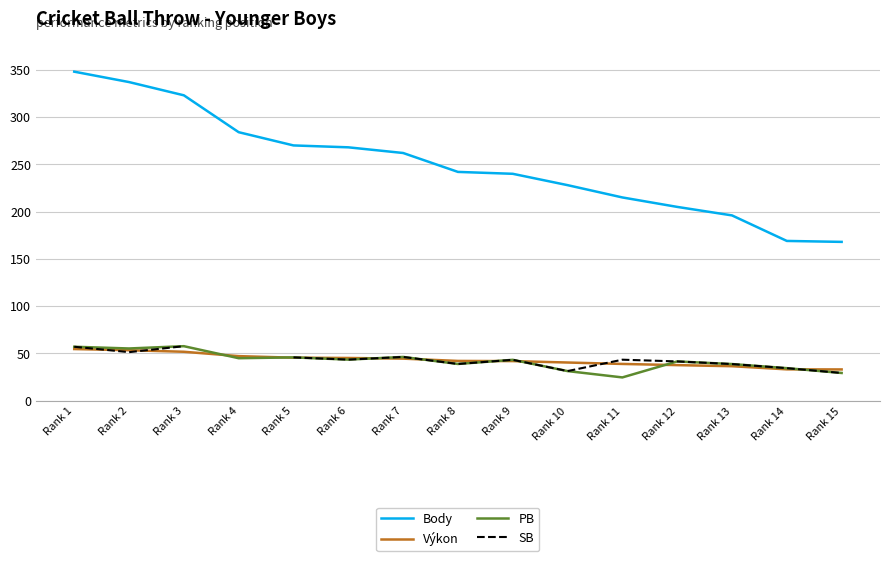

Is this an area chart (filled region under the line)?

No